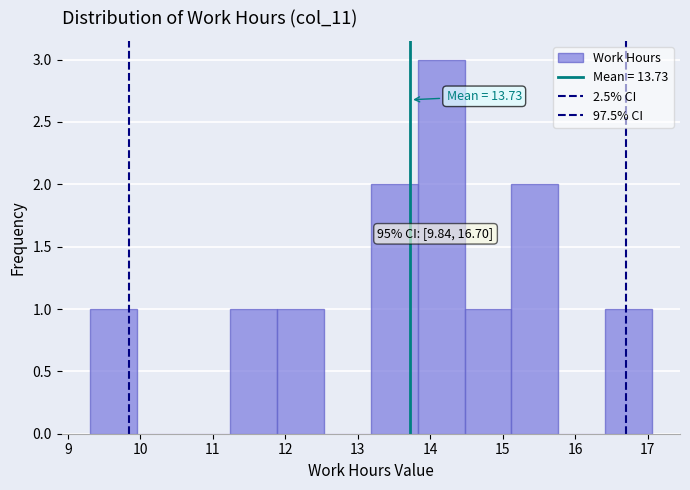

Which range on the x-axis has the tallest bar?

13.8 to 14.5